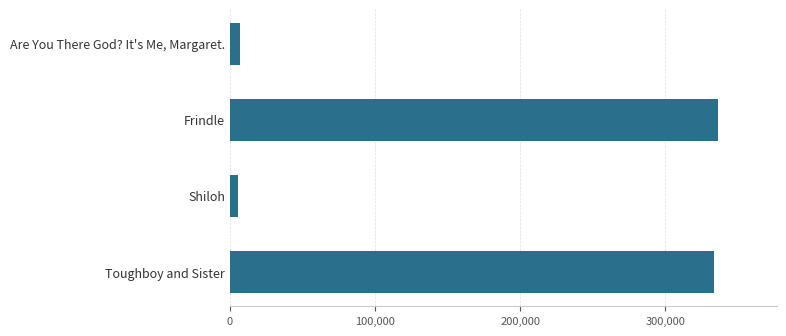

Where is the data nearest to the value 171074?

Toughboy and Sister